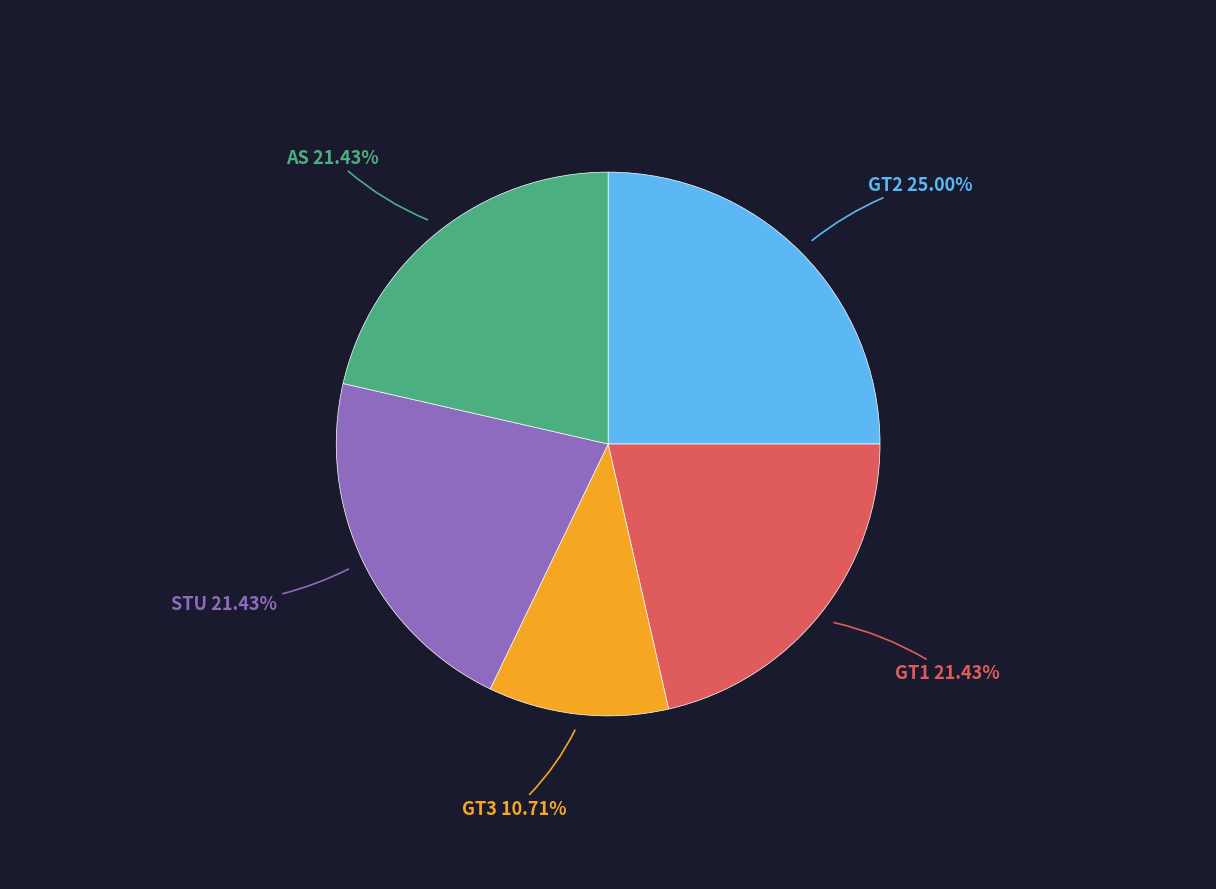

Does any single category account for the majority?

No